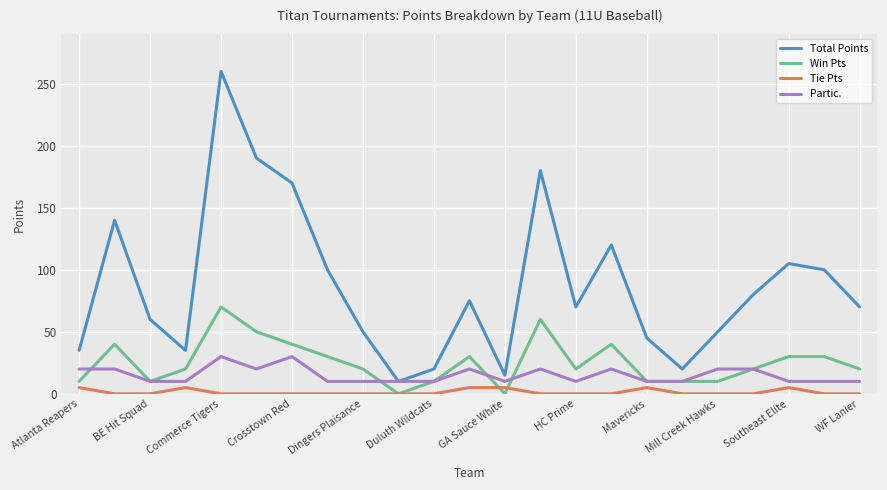

Reading left to right, transcribe all the data shown in this chart.

Total Points: 35	140	60	35	260	190	170	100	50	10	20	75	15	180	70	120	45	20	50	80	105	100	70
Win Pts: 10	40	10	20	70	50	40	30	20	0	10	30	0	60	20	40	10	10	10	20	30	30	20
Tie Pts: 5	0	0	5	0	0	0	0	0	0	0	5	5	0	0	0	5	0	0	0	5	0	0
Partic.: 20	20	10	10	30	20	30	10	10	10	10	20	10	20	10	20	10	10	20	20	10	10	10